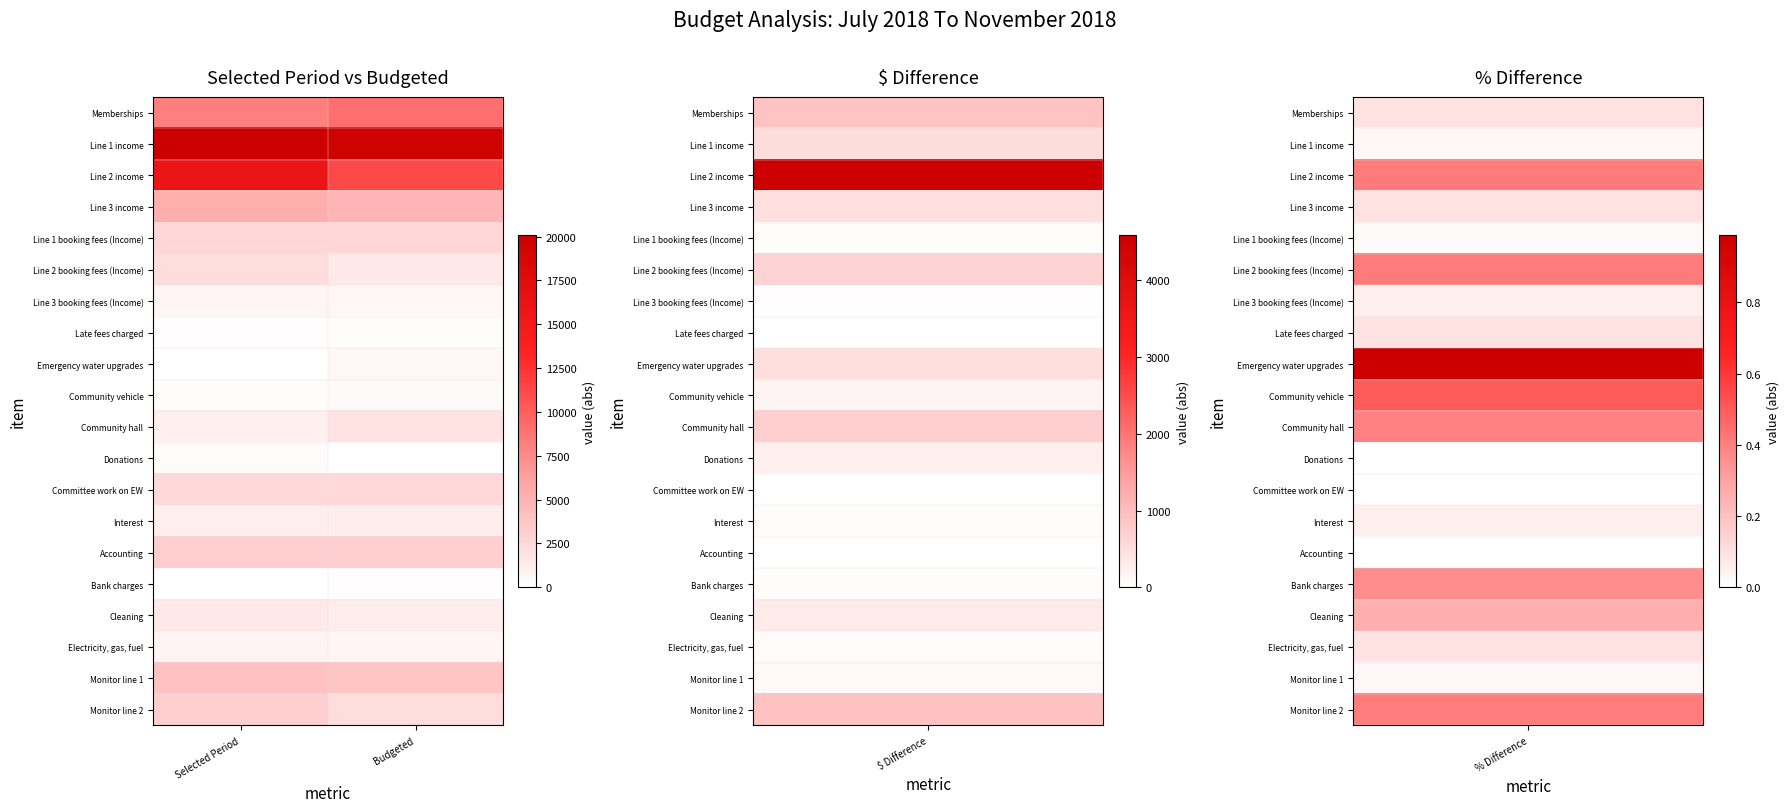

How many categories are shown in the chart?

2